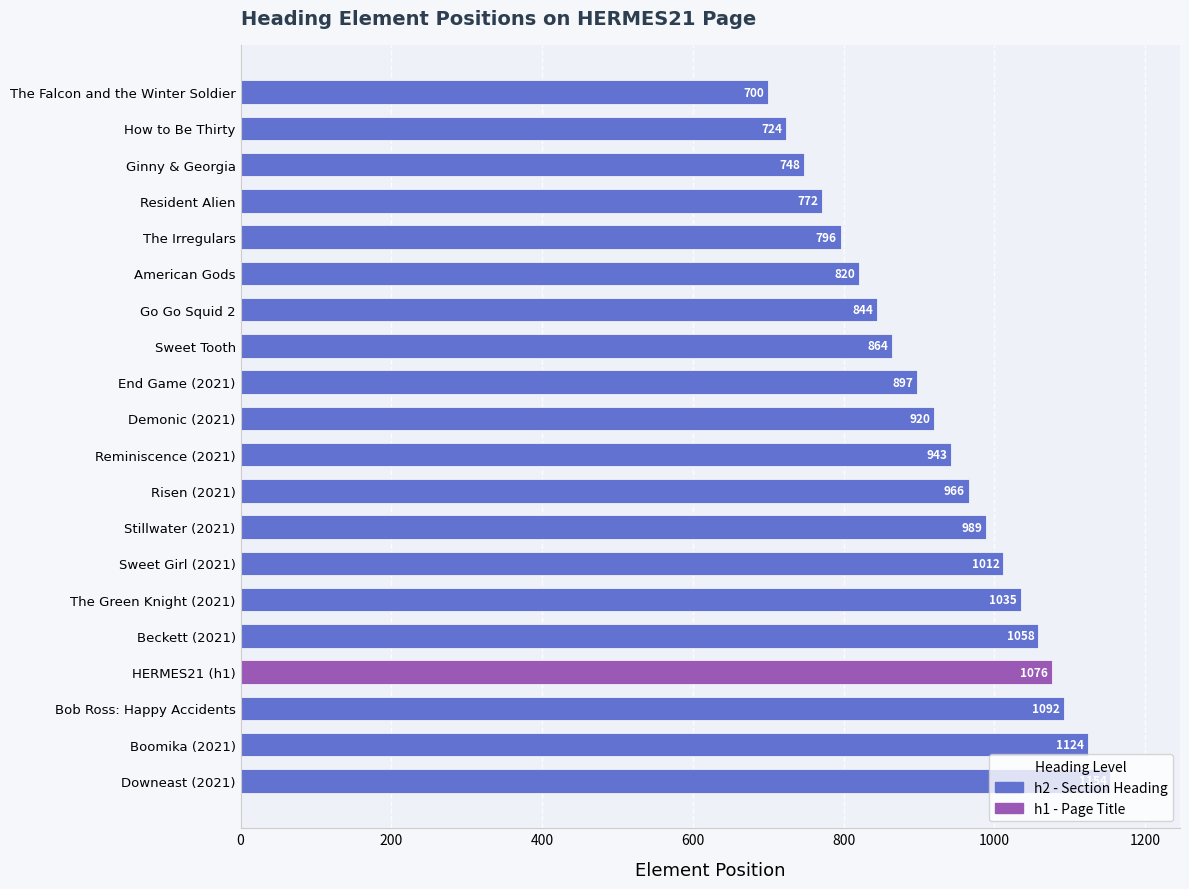

How many bars are there in total?

20